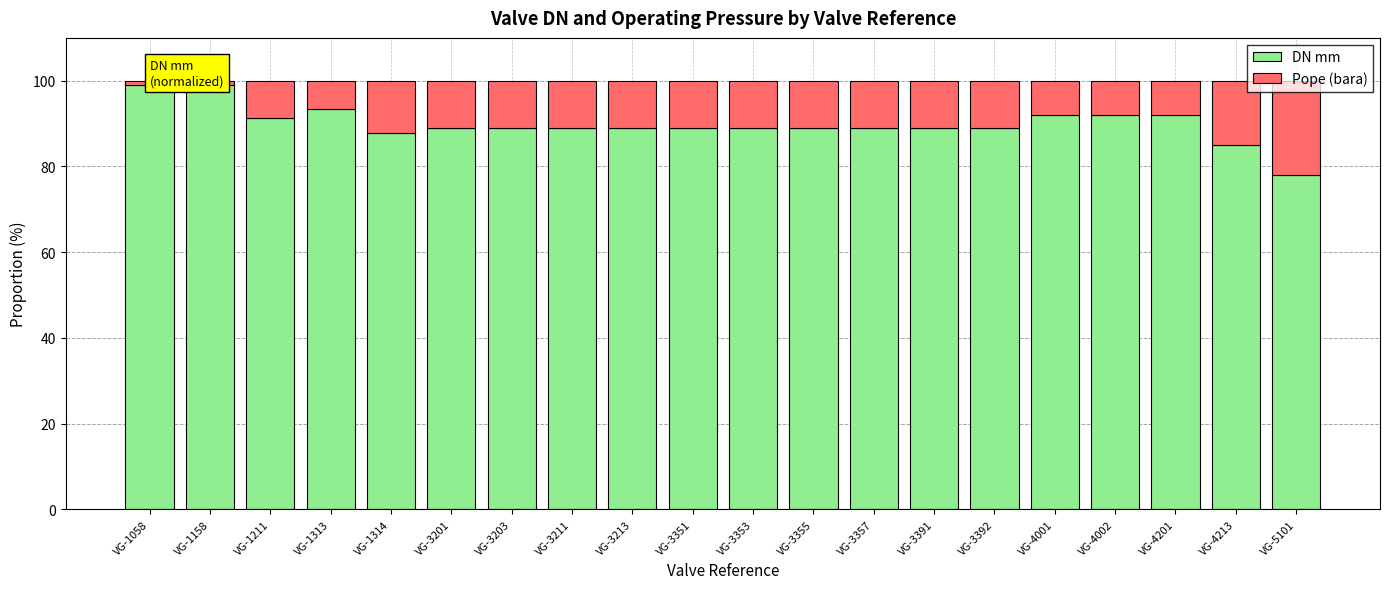

What are all the series names shown in the legend?

DN mm, Pope (bara)